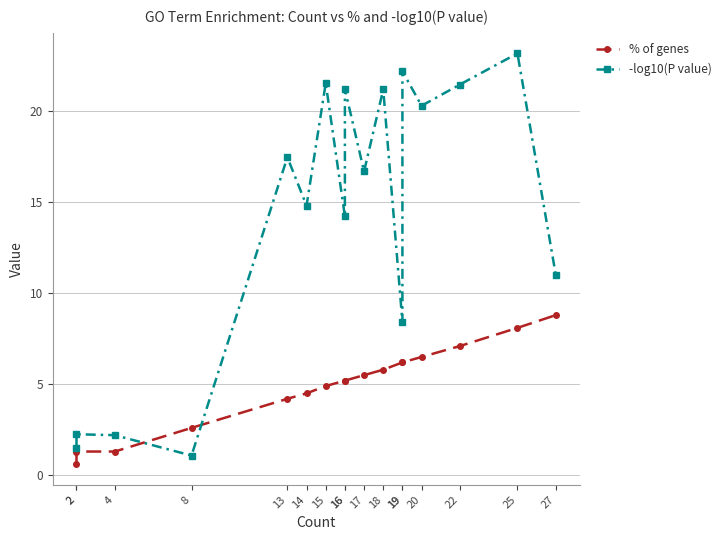

Reading left to right, list all the values displayed in this chart.

% of genes: 2=0.6	2=1.3	4=1.3	8=2.6	13=4.2	14=4.5	15=4.9	16=5.2	16=5.2	17=5.5	18=5.8	19=6.2	19=6.2	20=6.5	22=7.1	25=8.1	27=8.8
-log10(P value): 2=1.5	2=2.2	4=2.2	8=1.1	13=17.5	14=14.8	15=21.6	16=14.2	16=21.2	17=16.7	18=21.2	19=8.4	19=22.2	20=20.3	22=21.5	25=23.2	27=11.0